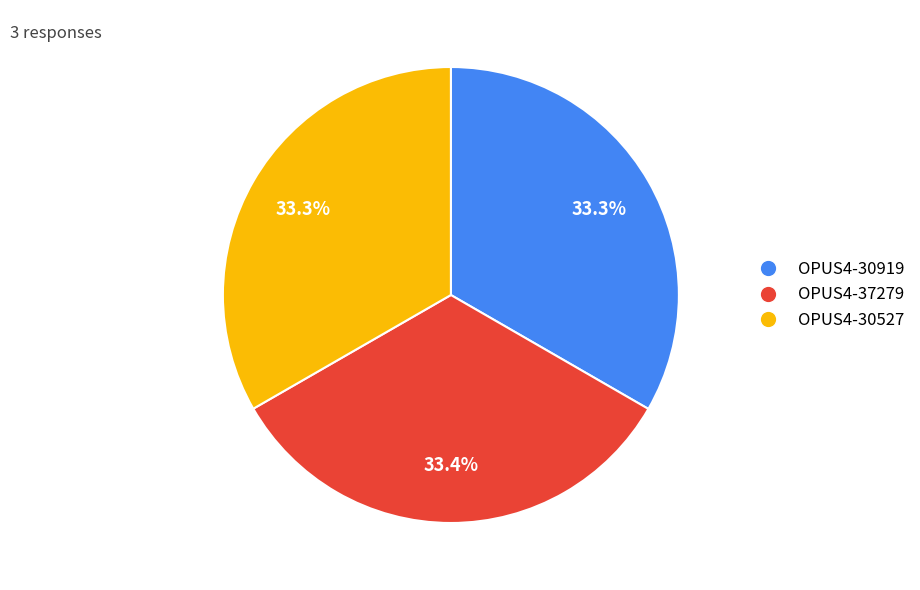

How many segments does this pie chart have?

3